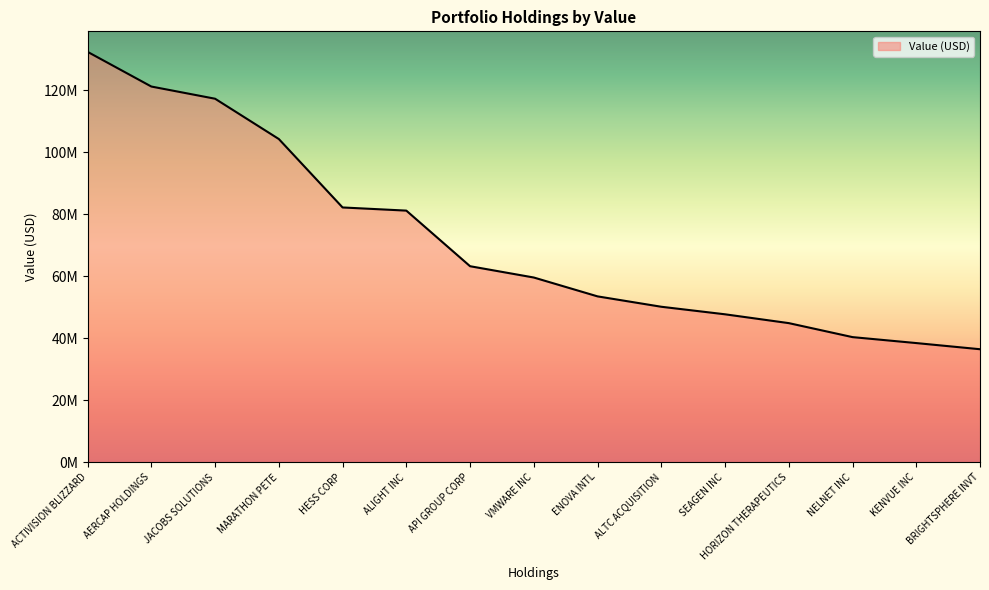

List the labels in order of value, smallest first.

BRIGHTSPHERE INVT, KENVUE INC, NELNET INC, HORIZON THERAPEUTICS, SEAGEN INC, ALTC ACQUISITION, ENOVA INTL, VMWARE INC, API GROUP CORP, ALIGHT INC, HESS CORP, MARATHON PETE, JACOBS SOLUTIONS, AERCAP HOLDINGS, ACTIVISION BLIZZARD